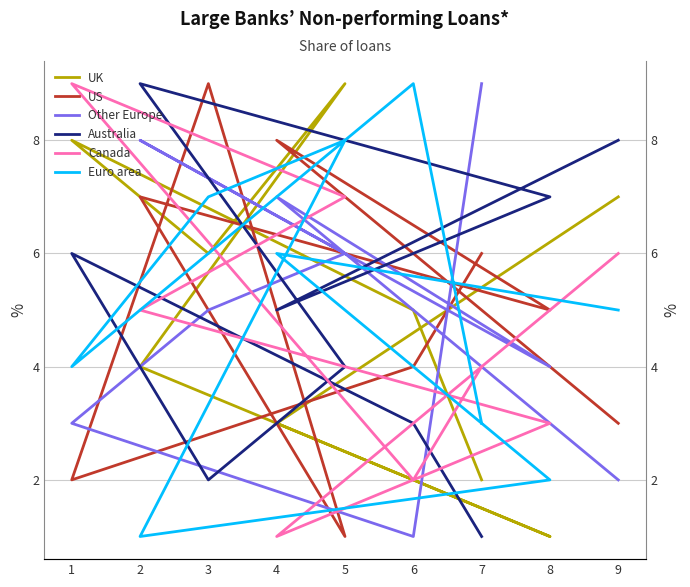

What are all the series names shown in the legend?

UK, US, Other Europe, Australia, Canada, Euro area